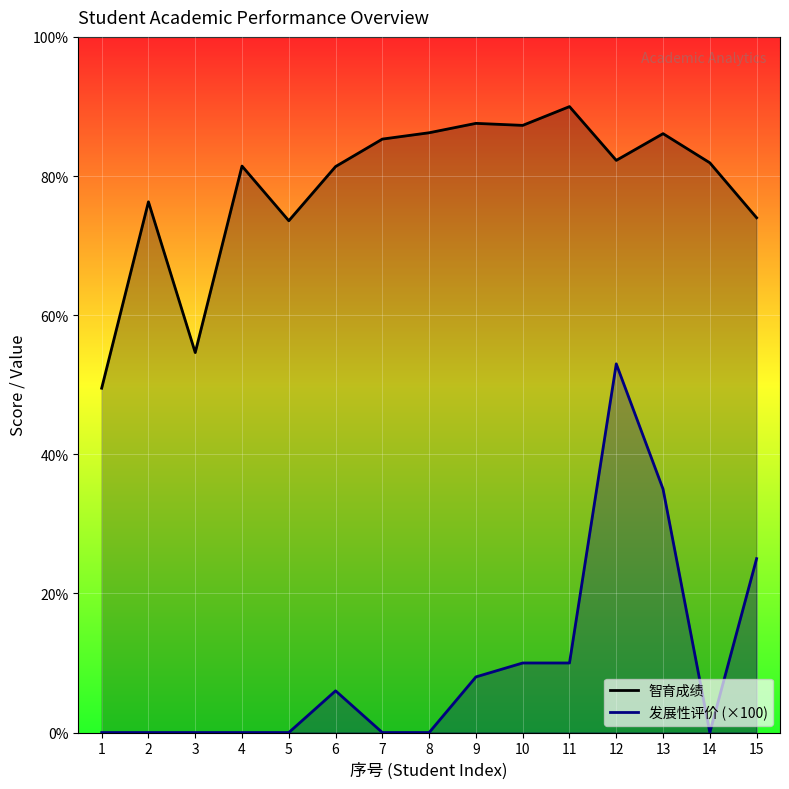

What is the difference between the maximum and minimum values in the 智育成绩 series?

40.5